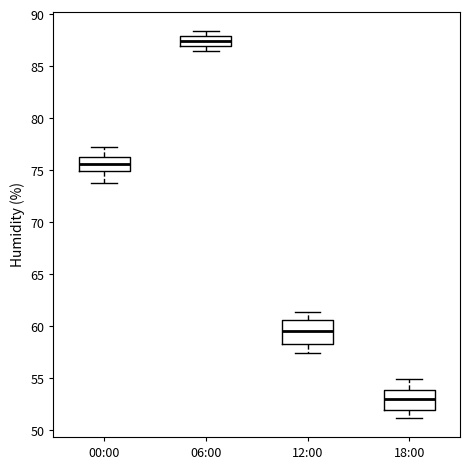

Which box's median line is the highest?

06:00